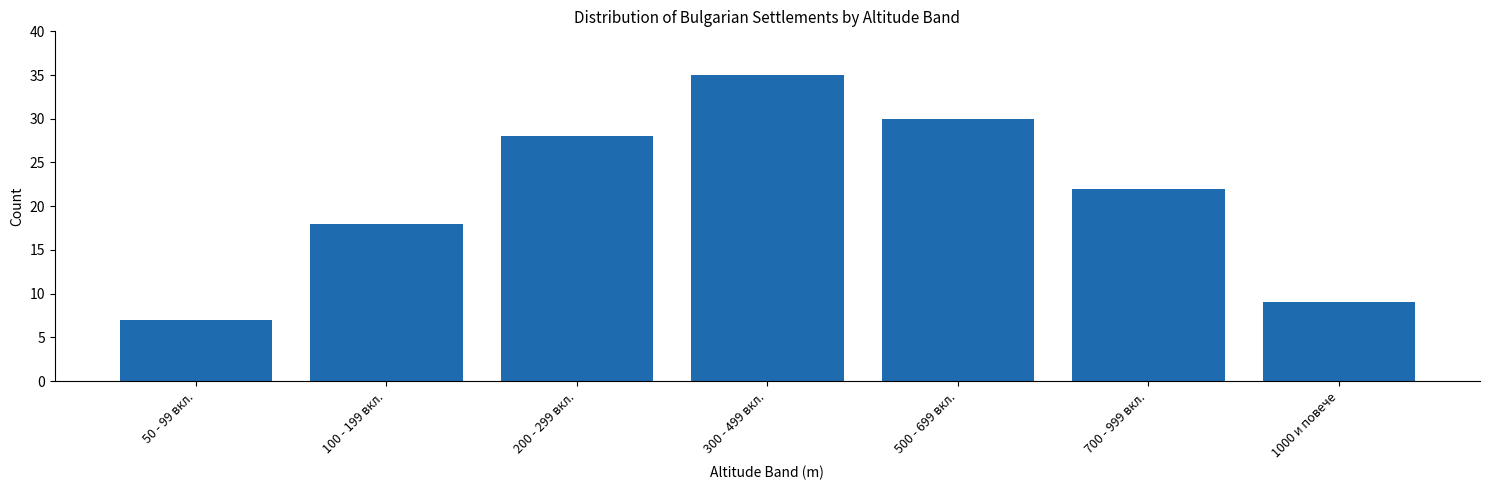

Reading right to left, what are all the values shown in this chart?

1000 и повече=9	700 - 999 вкл.=22	500 - 699 вкл.=30	300 - 499 вкл.=35	200 - 299 вкл.=28	100 - 199 вкл.=18	50 - 99 вкл.=7